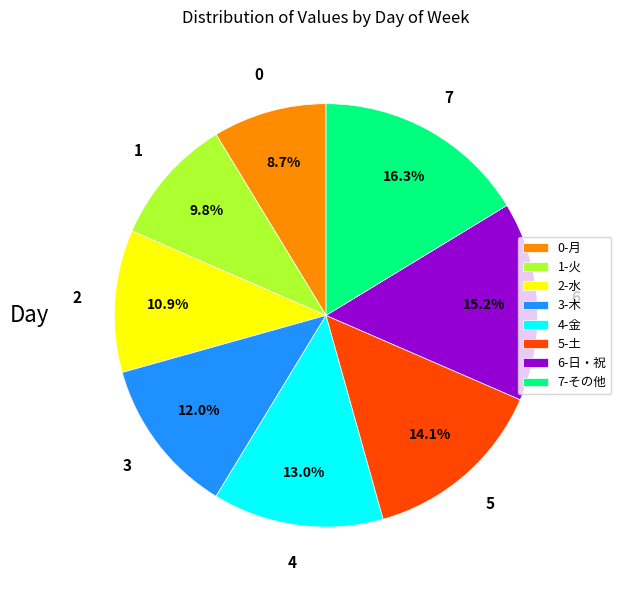

What portion of the pie excludes 4-金?

87.0%